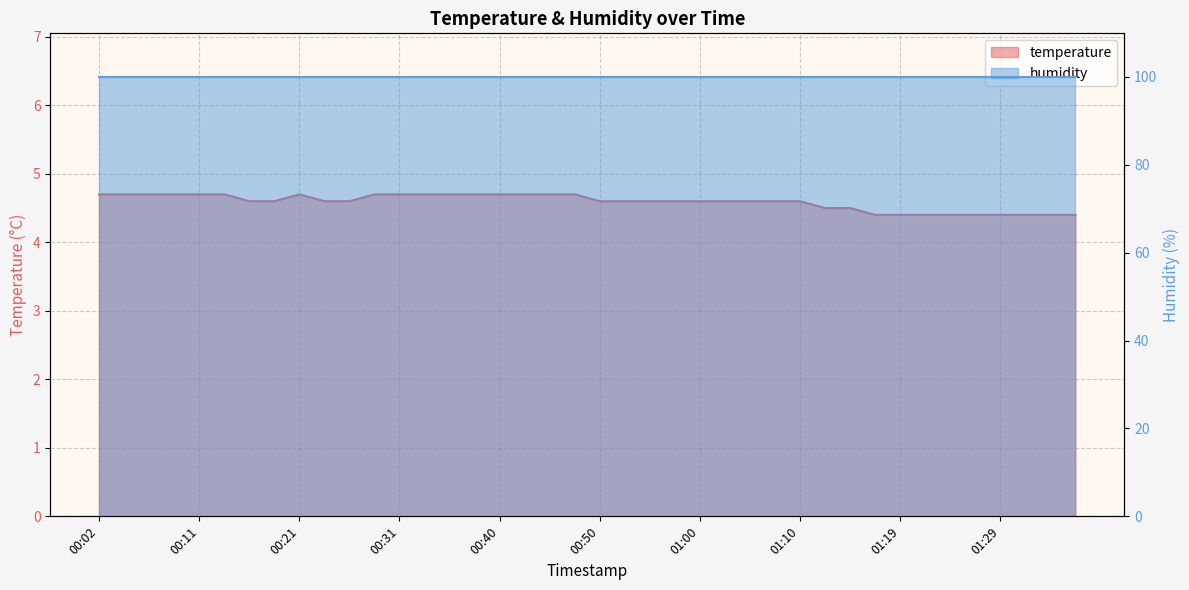

What value does the data have at 01:27?

4.4